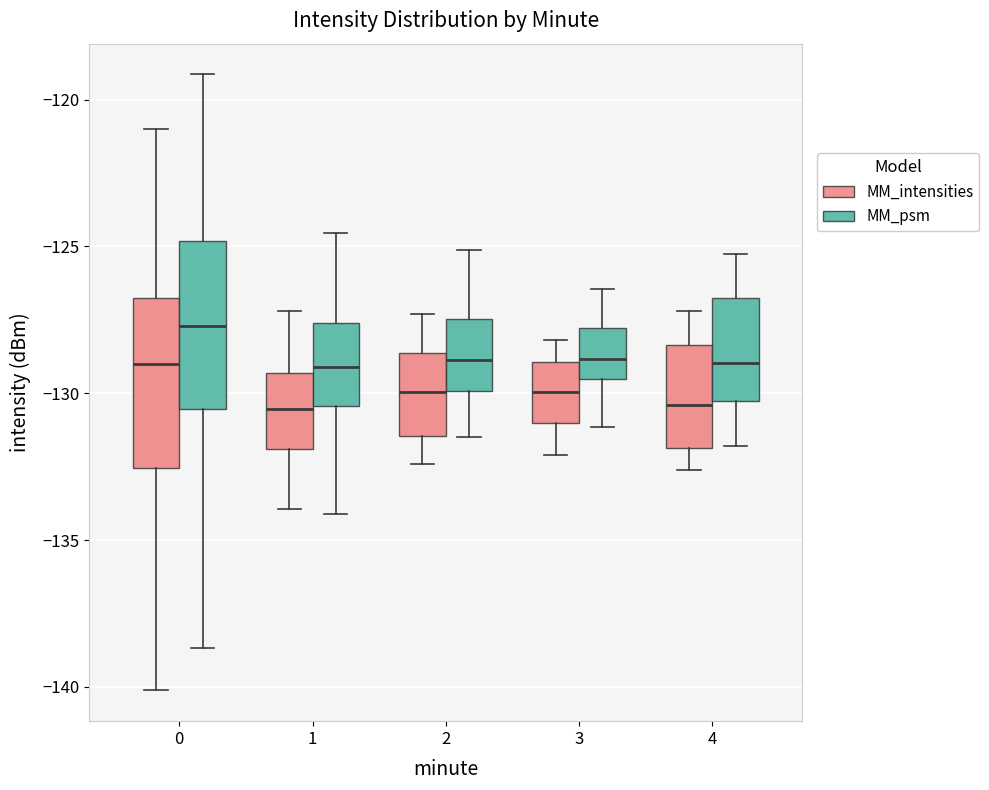

Which box has the highest median line?

0 (MM_psm)